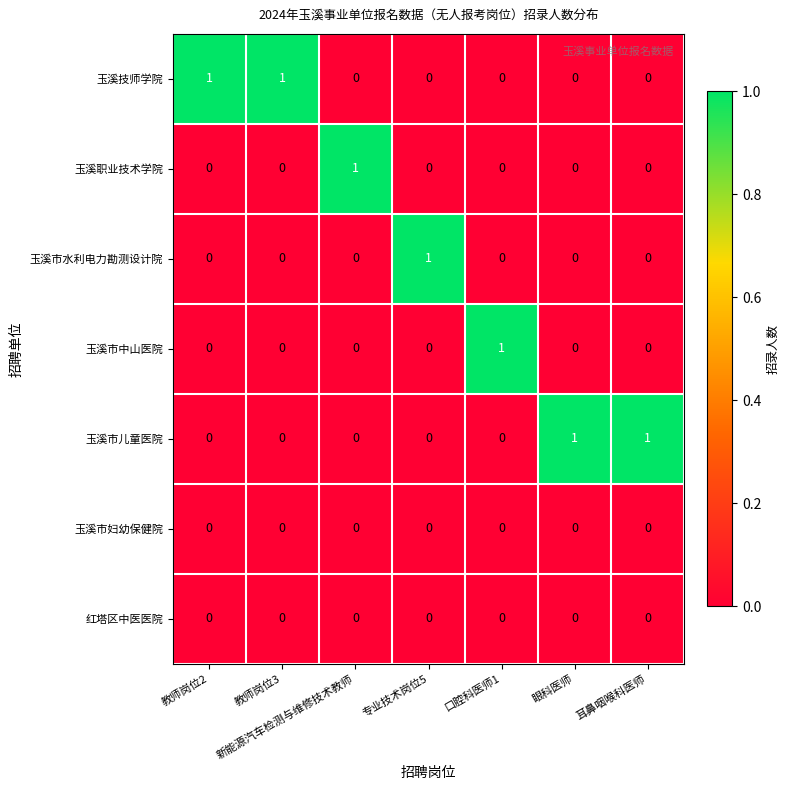

How many 玉溪市儿童医院 values are between 0 and 1?

7